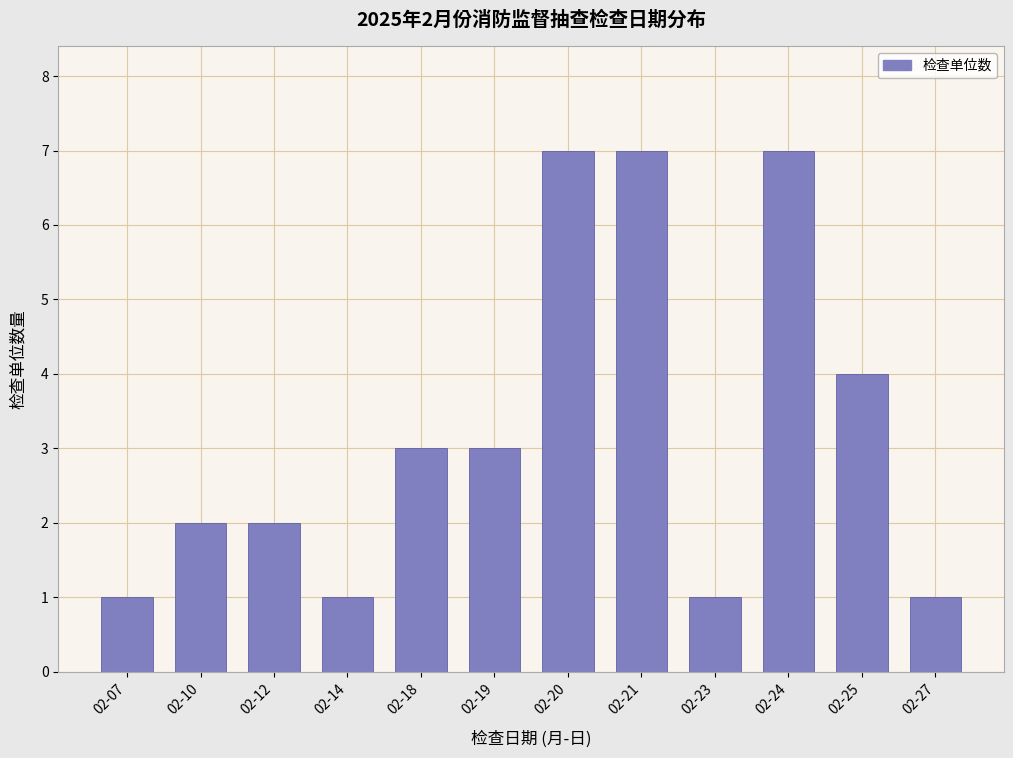

Reading left to right, what are all the values shown in this chart?

02-07=1	02-10=2	02-12=2	02-14=1	02-18=3	02-19=3	02-20=7	02-21=7	02-23=1	02-24=7	02-25=4	02-27=1